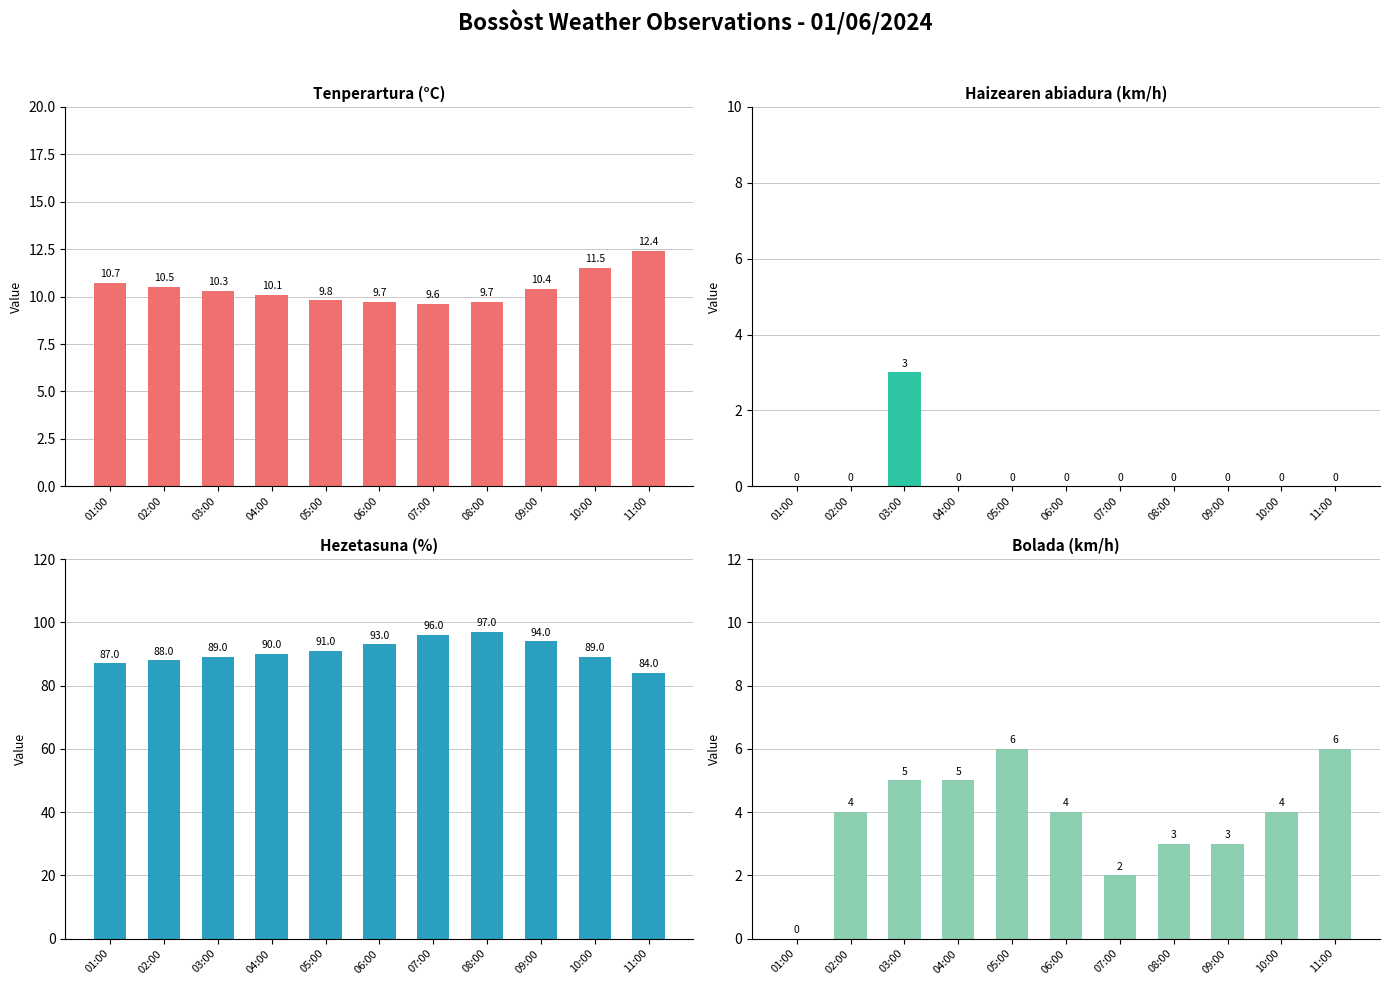

The value of Bolada (km/h) at 05:00 is 8.1. True or false?

False